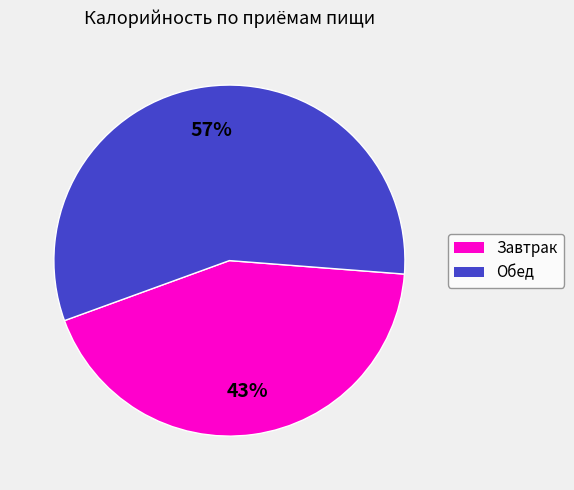

To the nearest percent, what portion does Завтрак represent?

43%